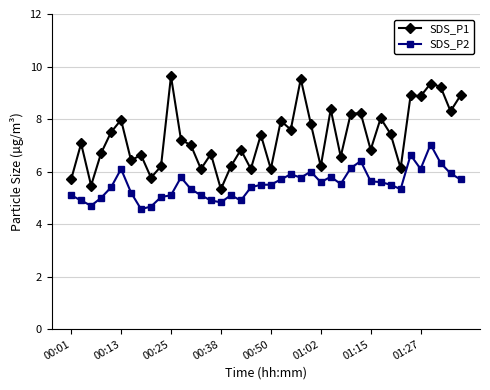

Count the number of data series in this chart.

2